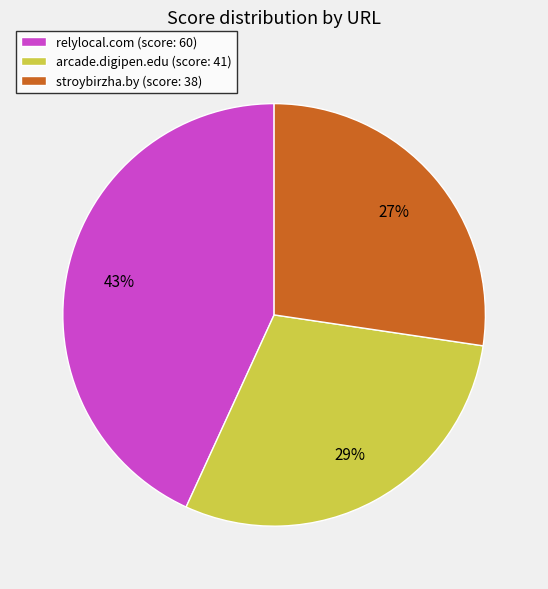

To the nearest percent, what portion does arcade.digipen.edu represent?

29%